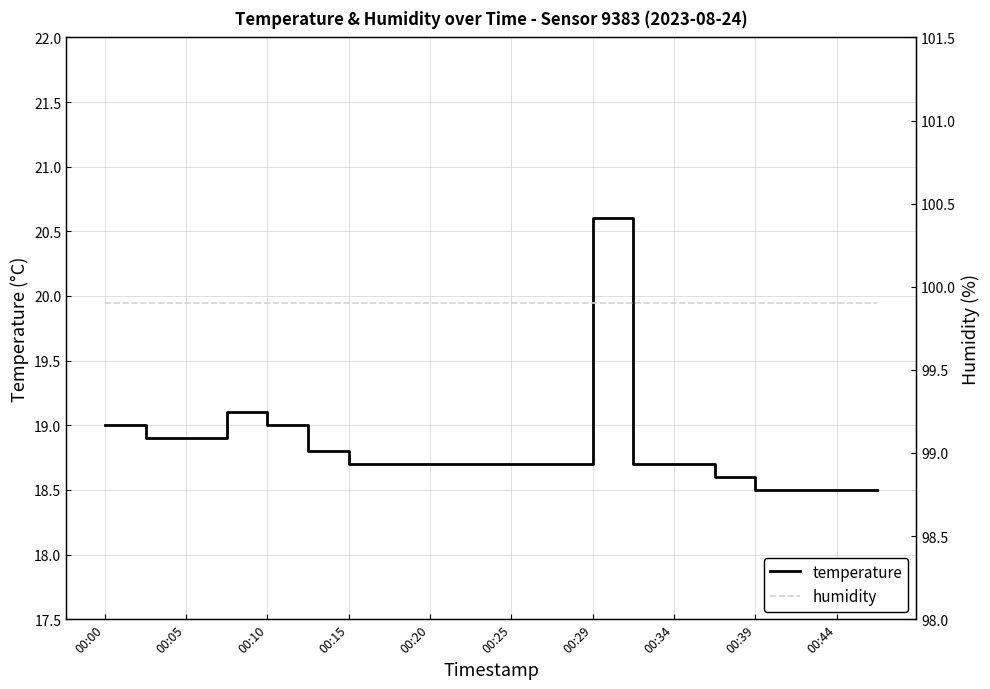

The temperature series shows 19.0 at 00:10. True or false?

True